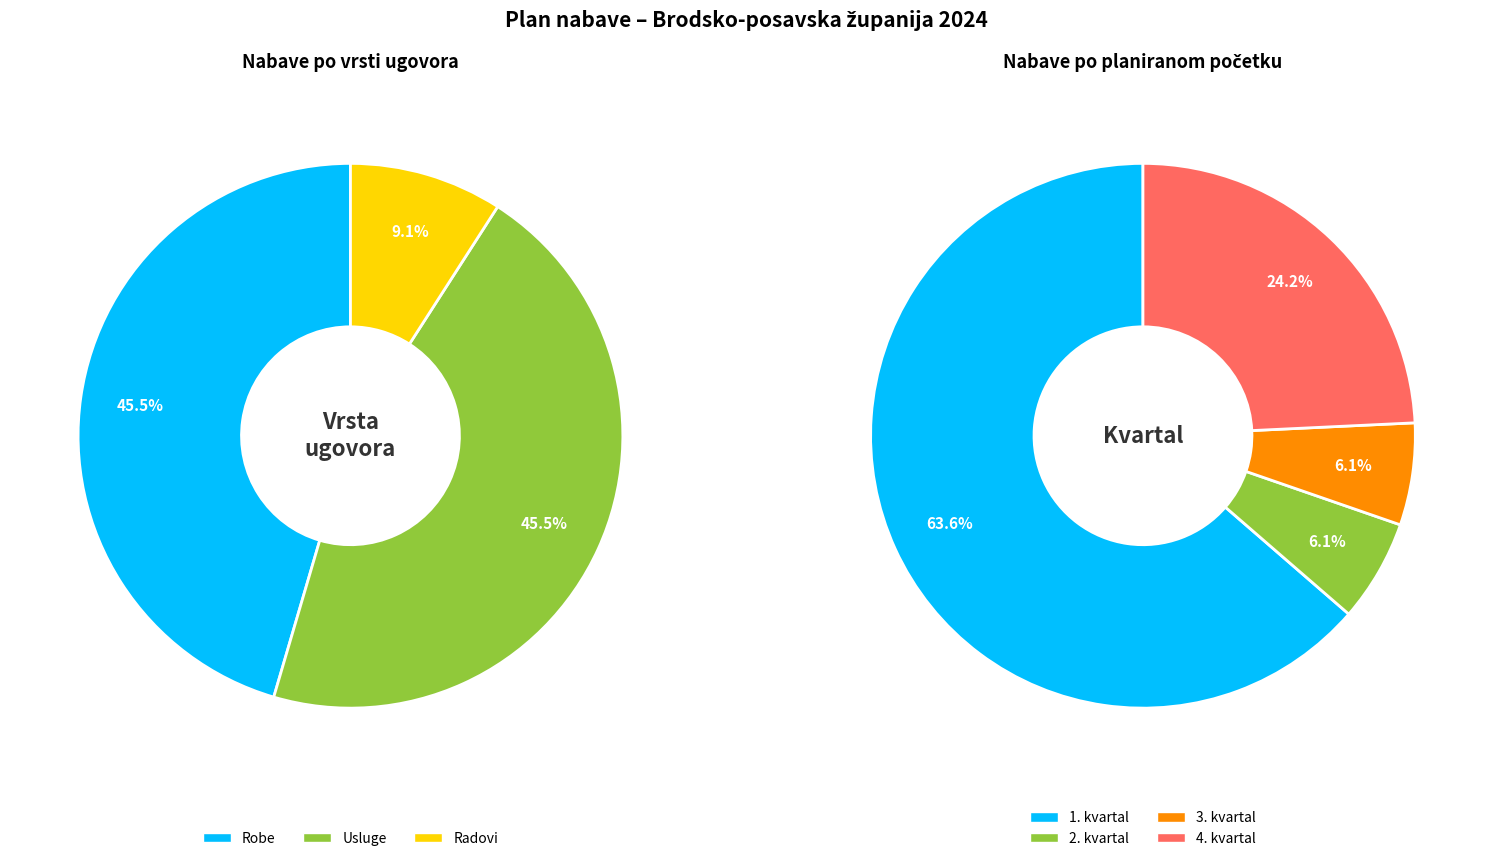

Rank the categories by value from highest to lowest.

Usluge, Robe, Radovi